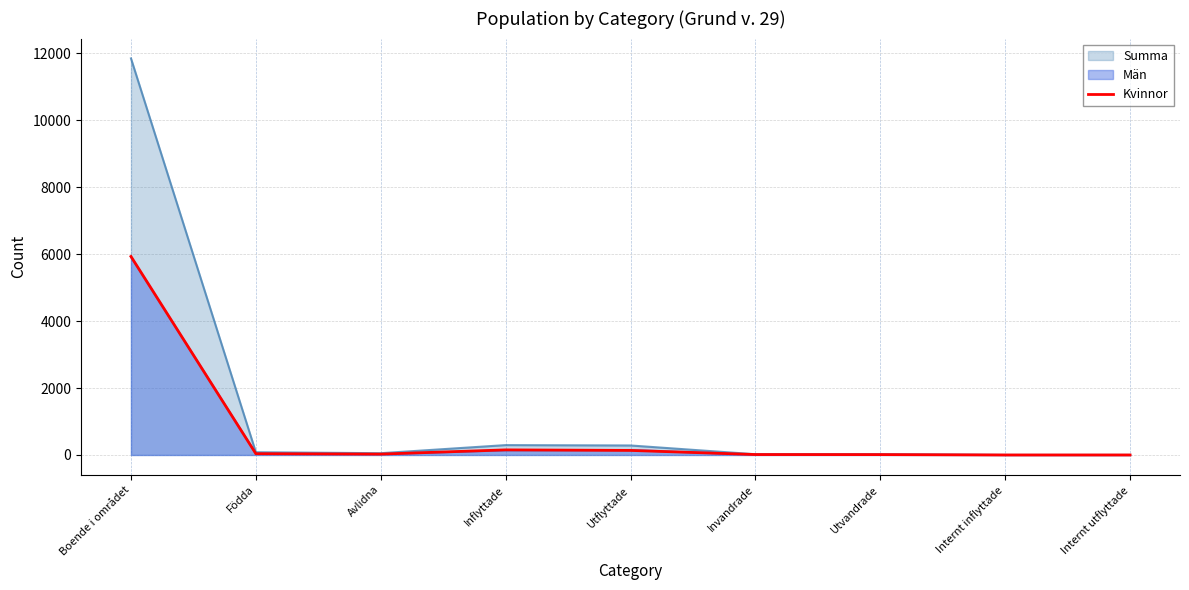

Between Utvandrade and Internt inflyttade, which is larger?

Utvandrade